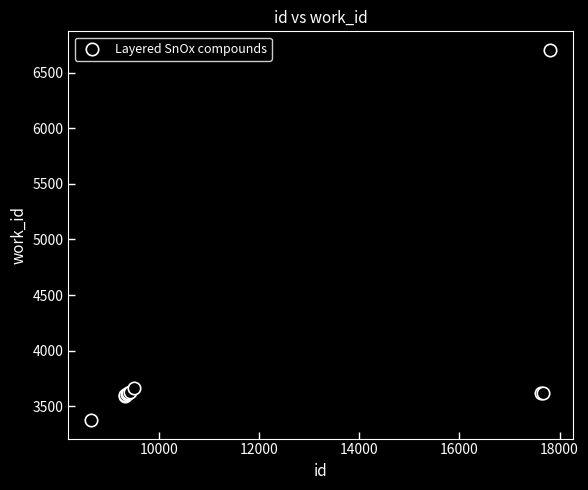

What Y value in the scatter plot is closest to 5040?

3664